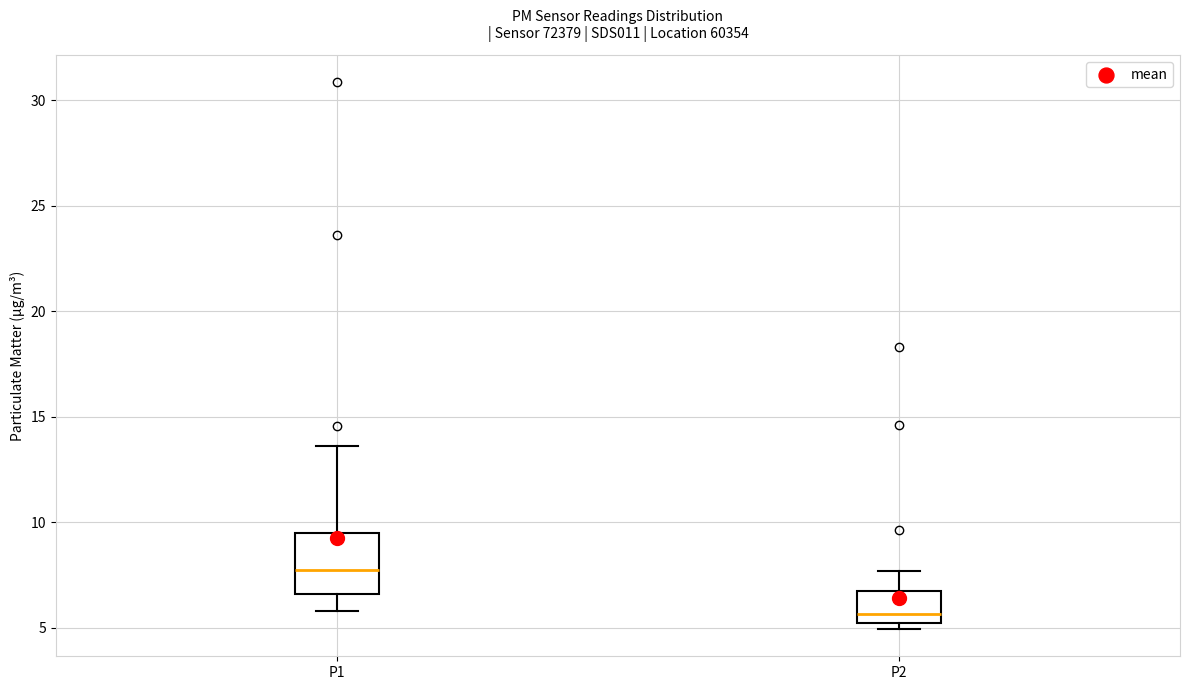

Comparing the boxes themselves (not the whiskers), which one is the tallest?

P1